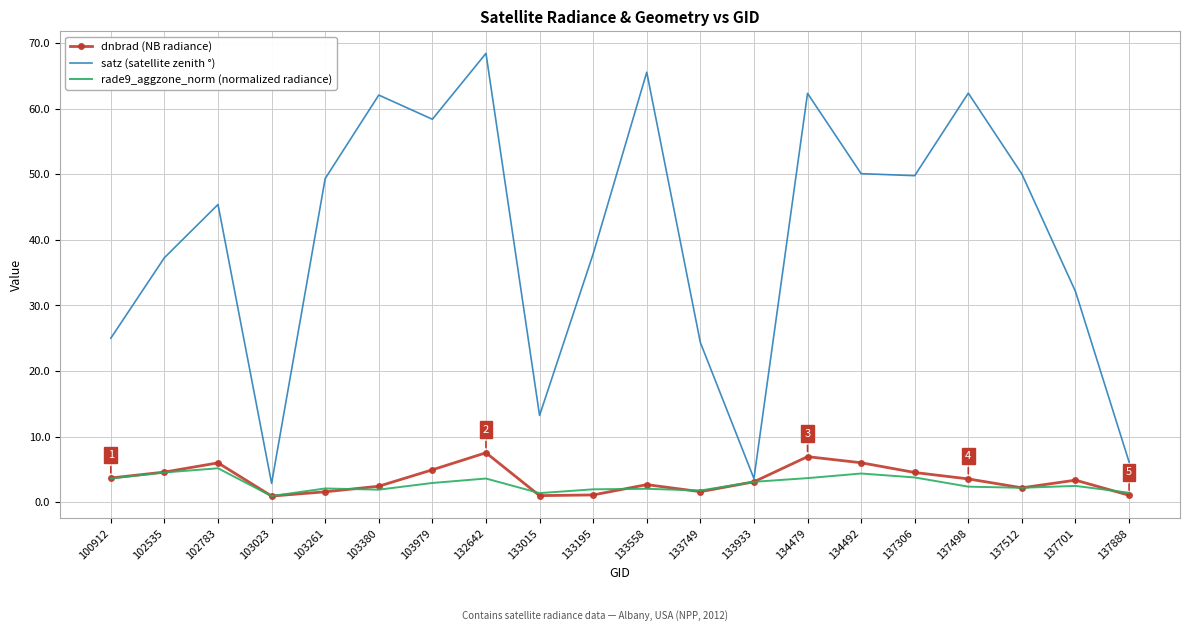

What is the sum of the satz (satellite zenith °) values at 134492 and 137512?

100.2